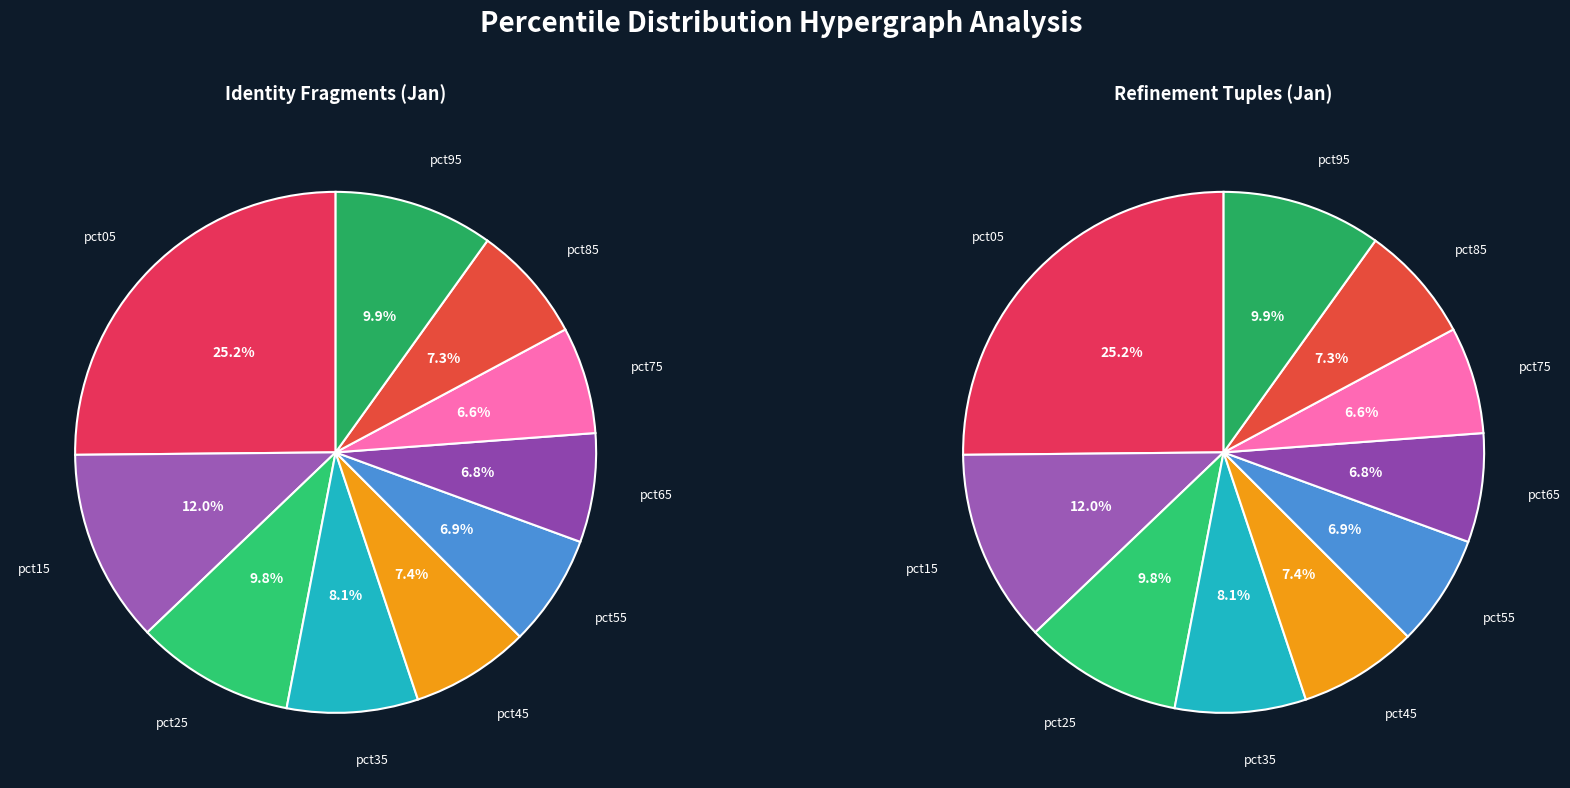

How many slices are in this pie chart?

10